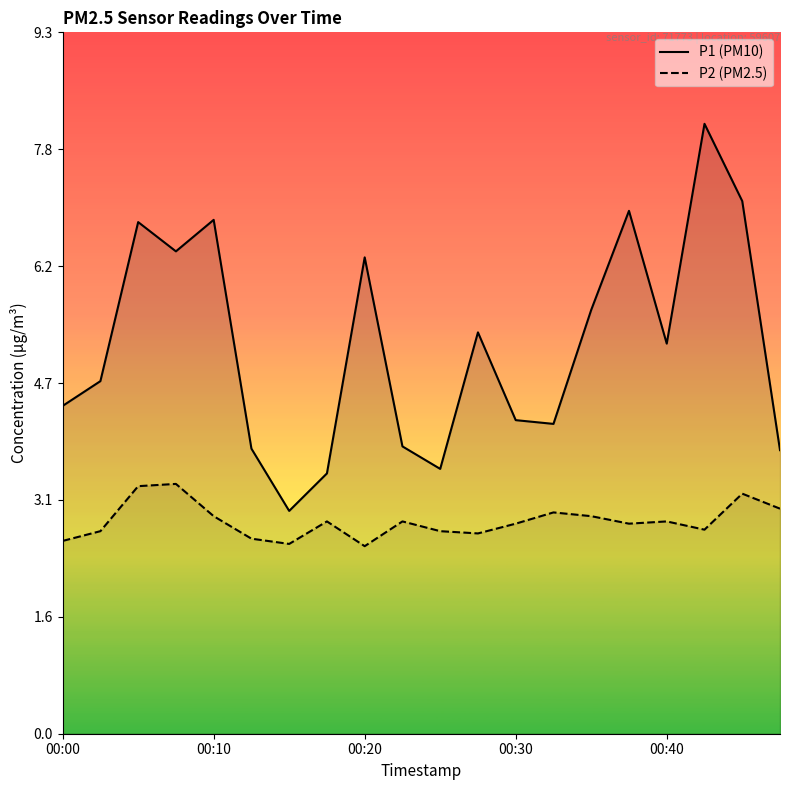

What is the minimum value for P2 (PM2.5)?

2.5